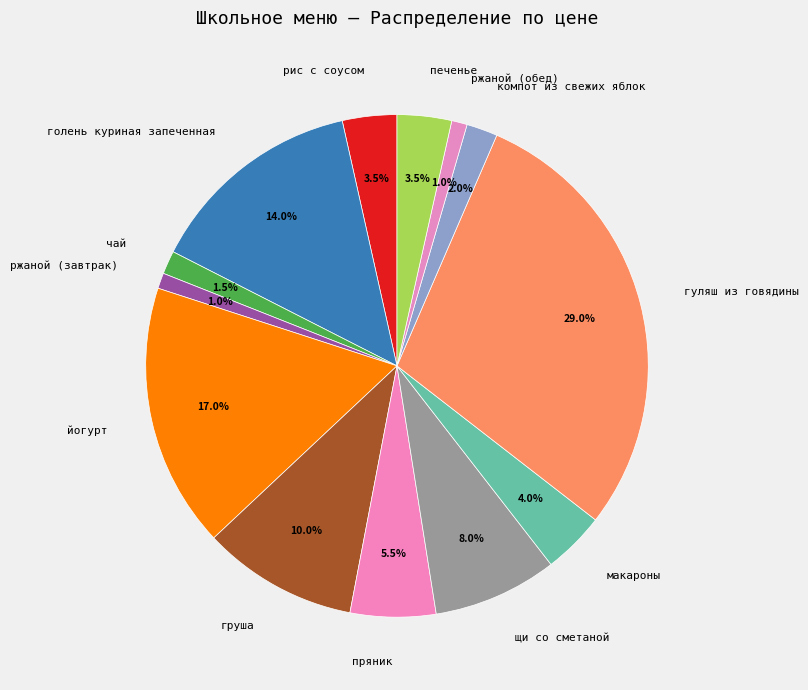

Is it true that ржаной (обед) is 1% of the pie?

True